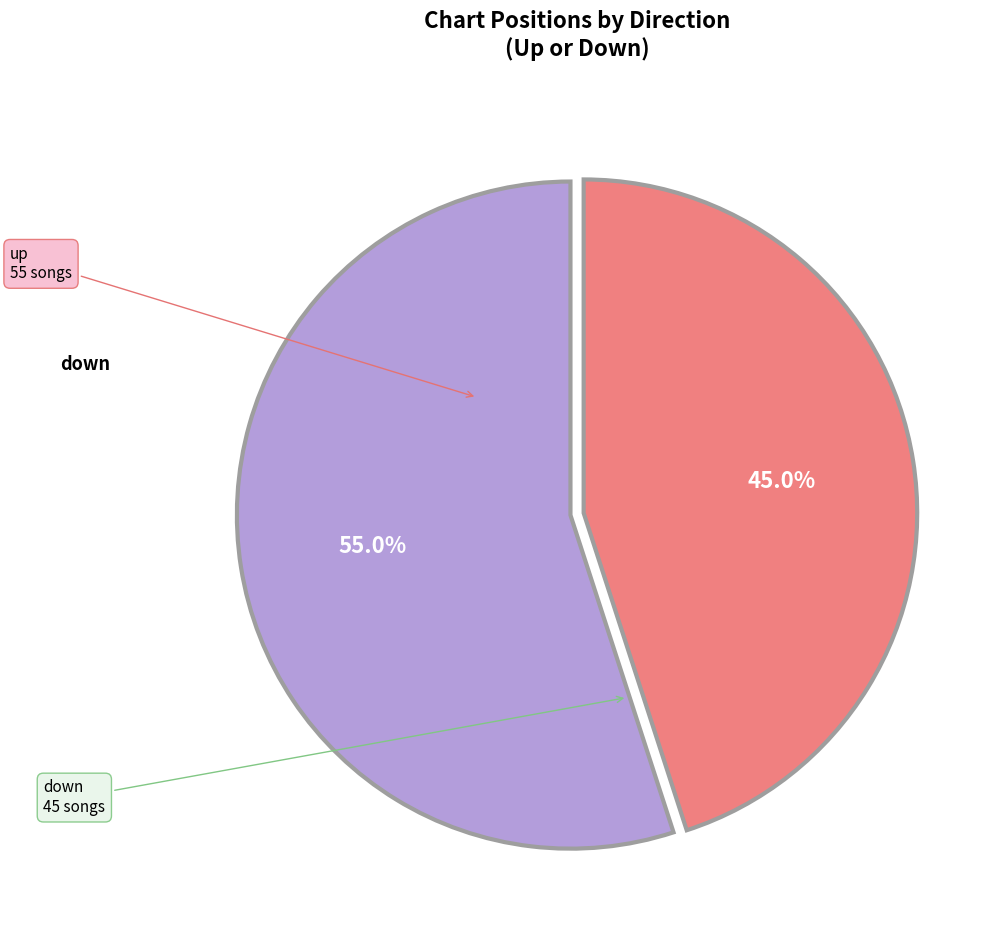

Is there a majority slice in this chart?

Yes